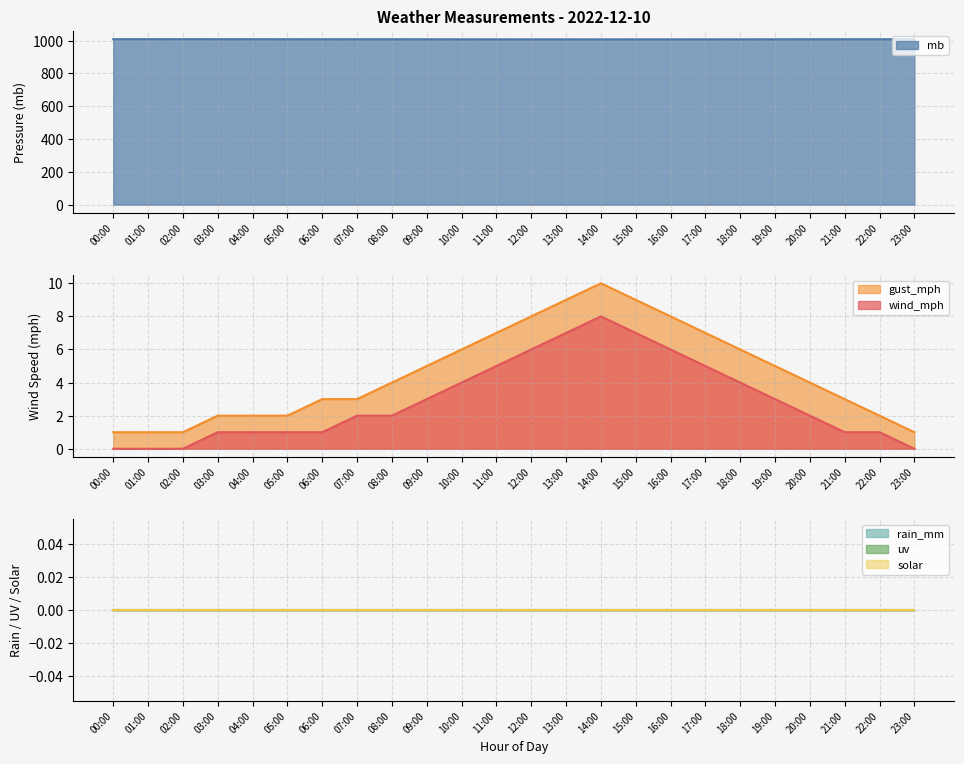

Is the value of gust_mph at 01:00 greater than the value of wind_mph at 19:00?

No